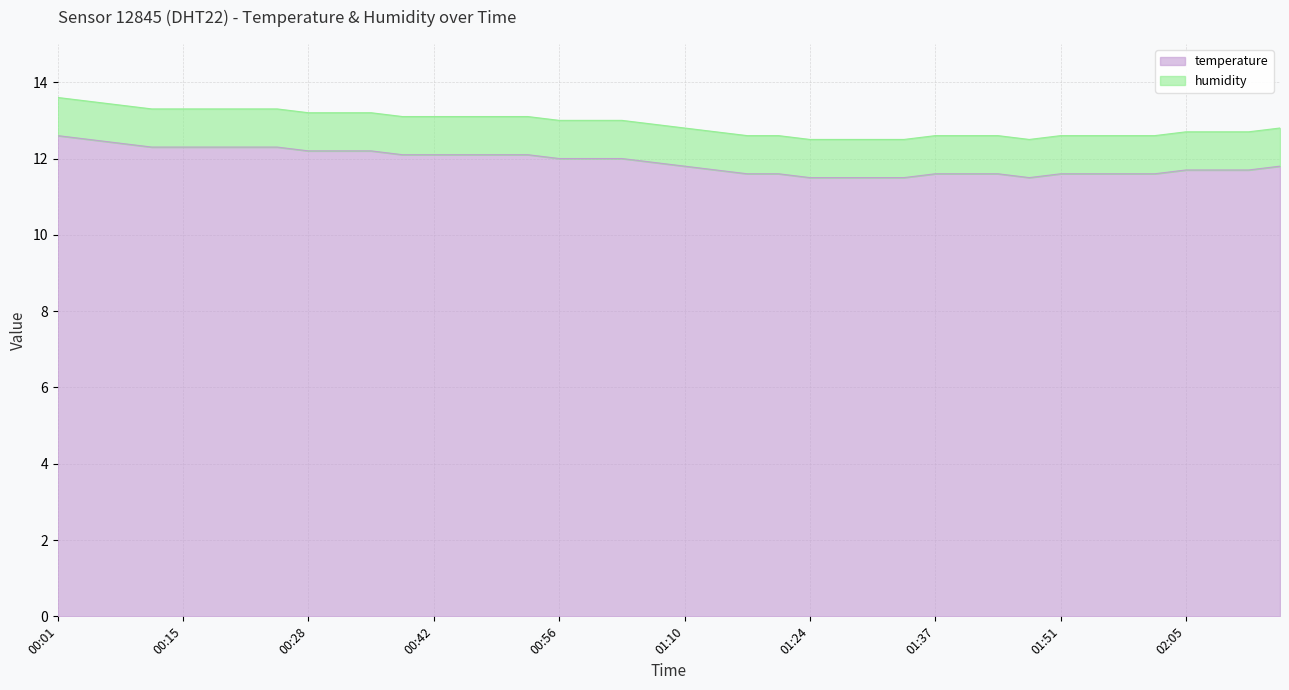

True or false: the data shows 11.5 at 01:24.

True